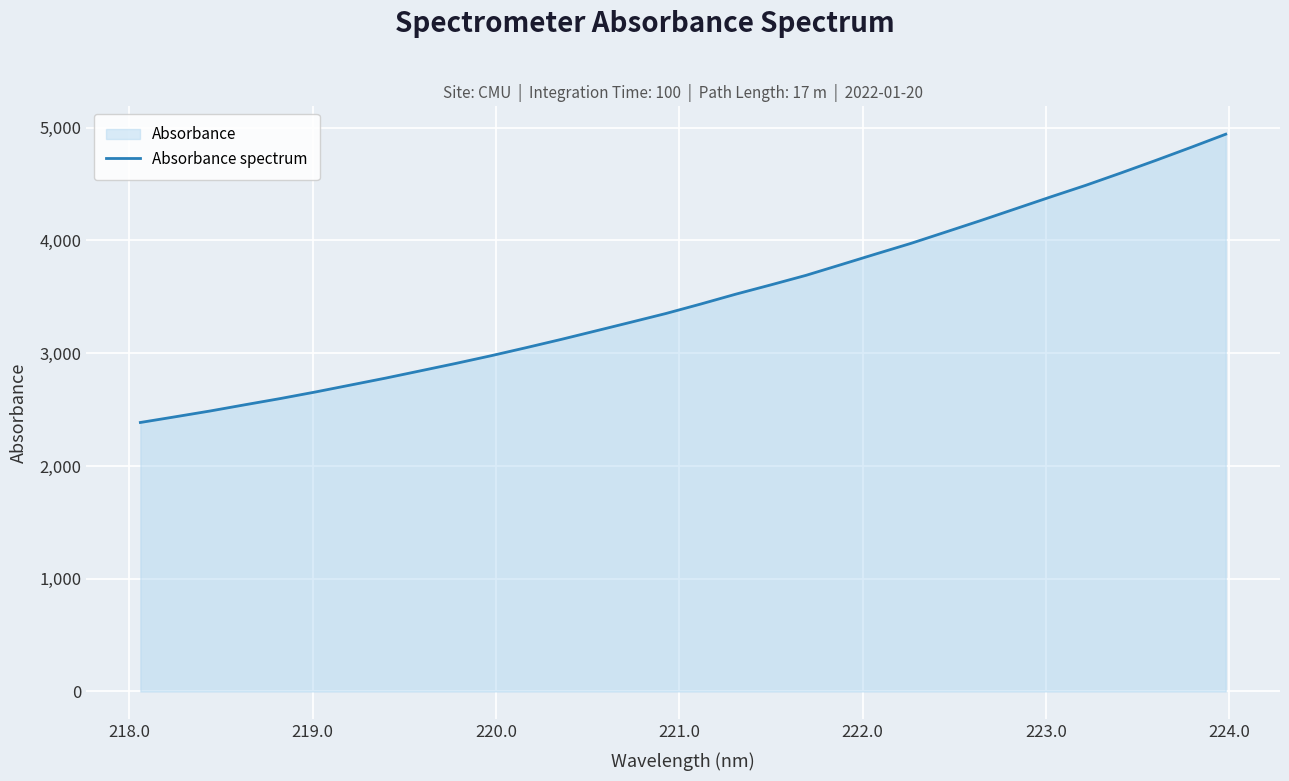

What is the minimum value shown in the chart?

2385.5